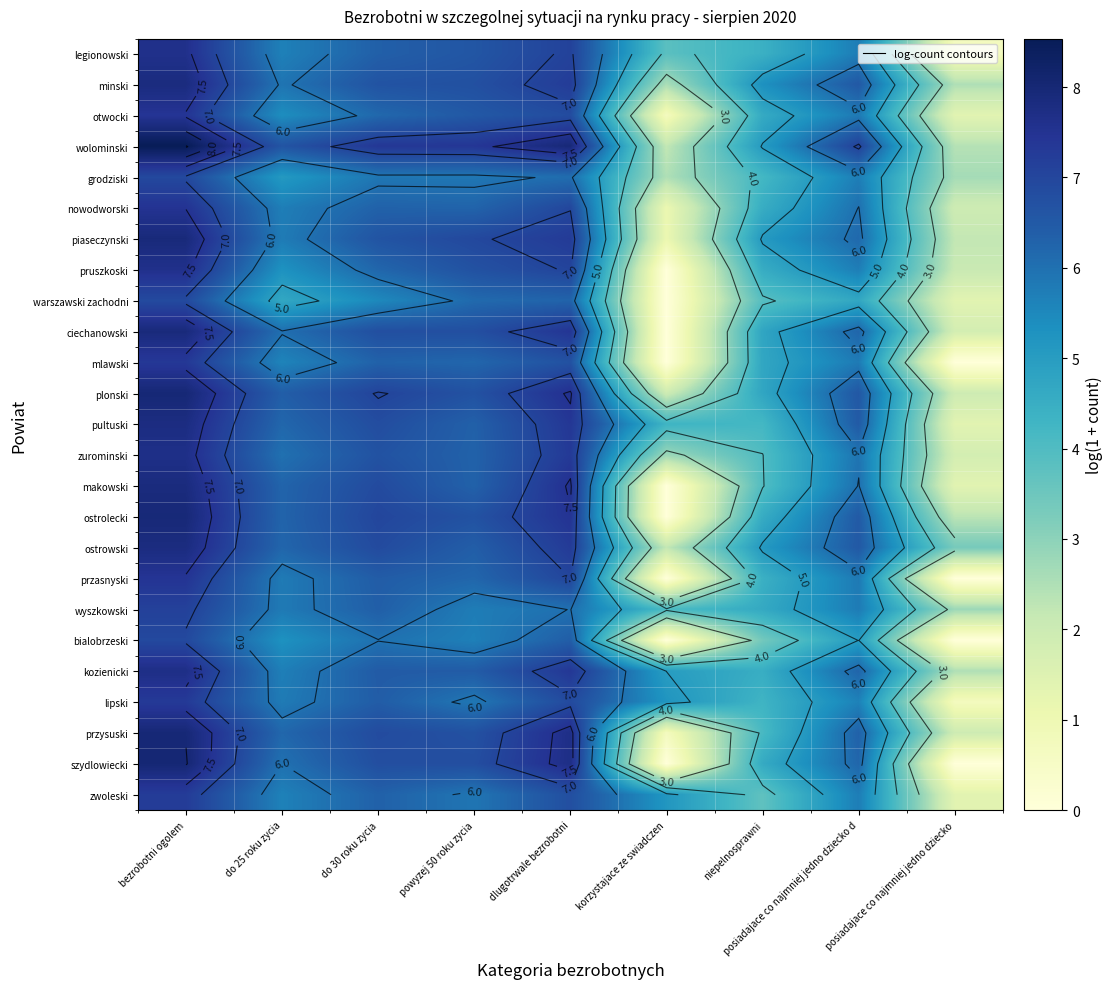

What is the difference between the maximum and second lowest values in the kozienicki series?

3.2